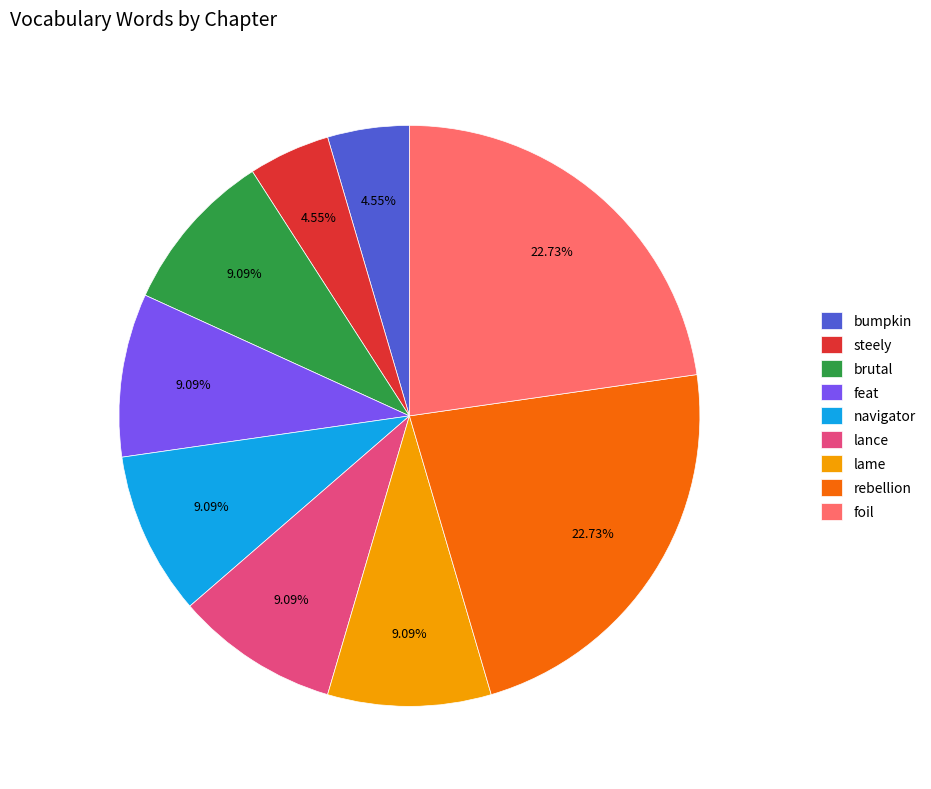

Approximately how many times larger is the value at navigator compared to feat?

1.0